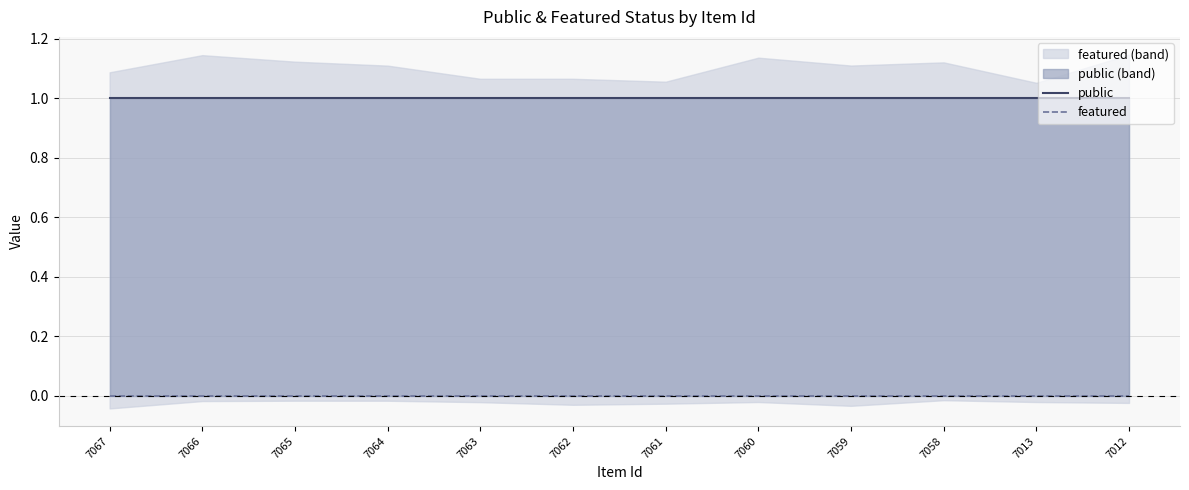

Which has a higher value, 7066 or 7013?

7066